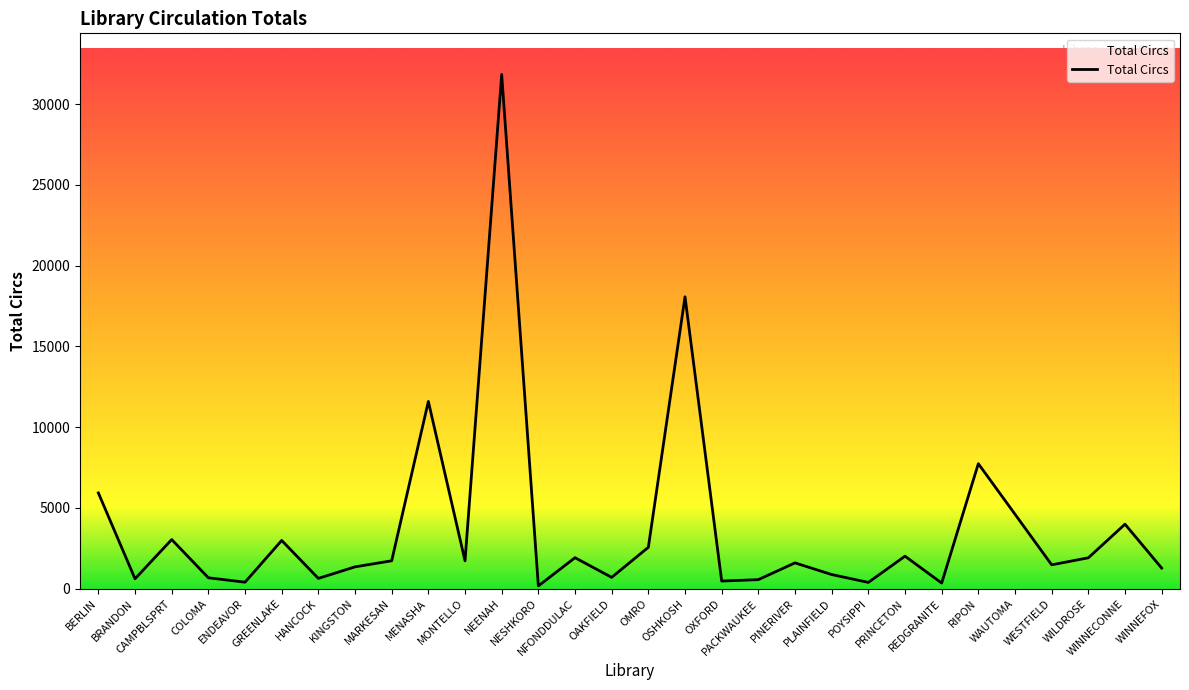

How many lines are shown in the chart?

1